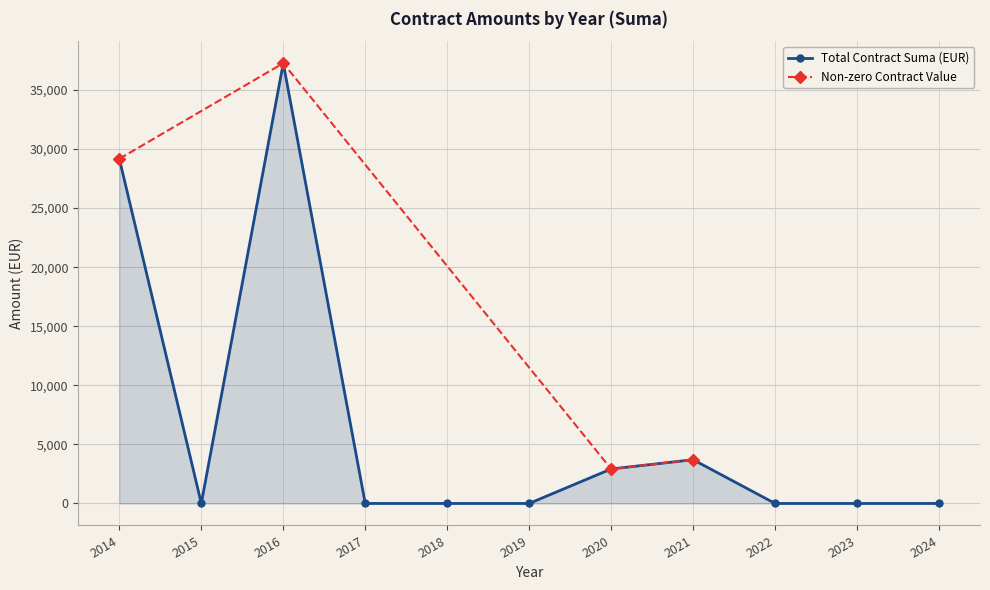

At which label is Total Contract Suma (EUR) closest to 18634?

2014